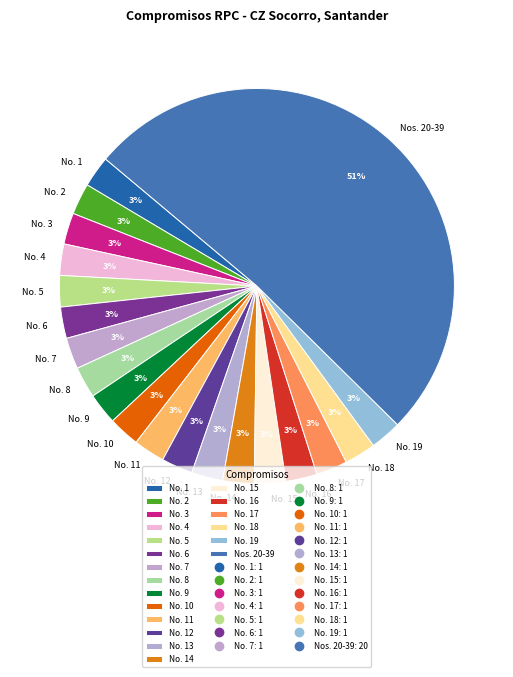

Is it true that No. 16 is 3% of the pie?

True